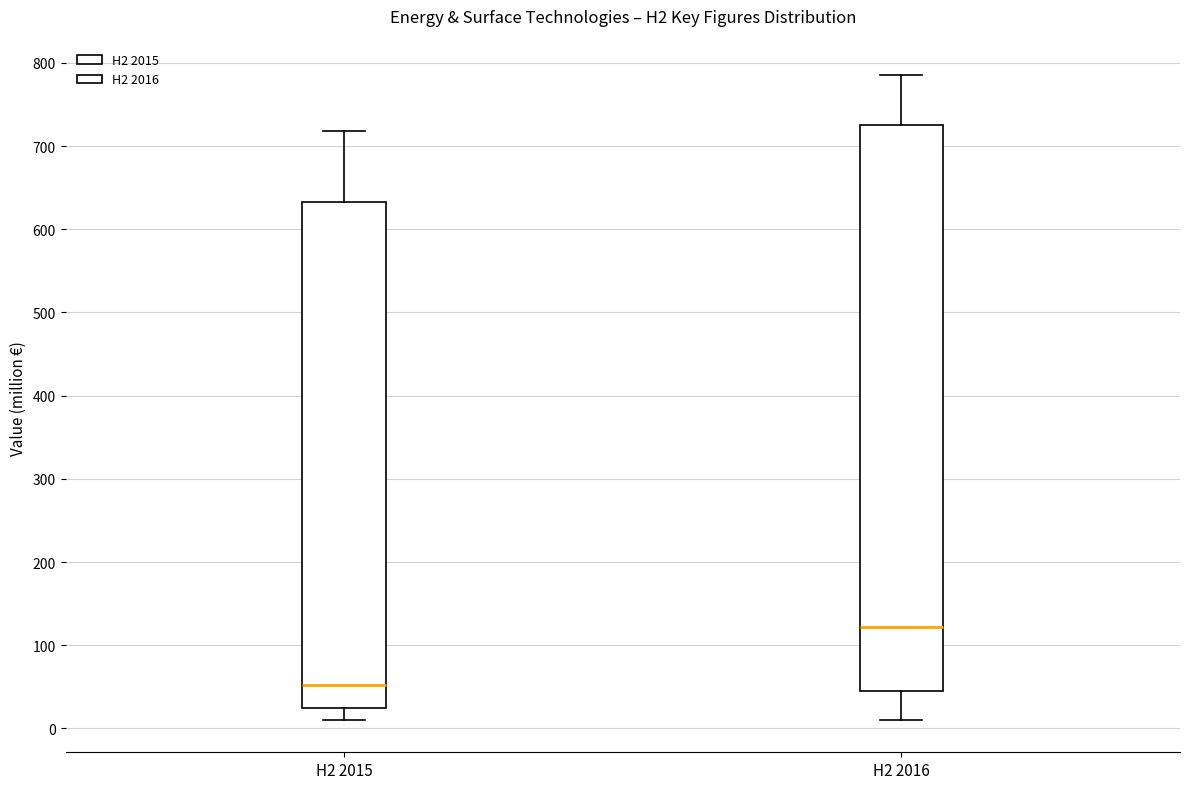

Which box's median line is the highest?

H2 2016